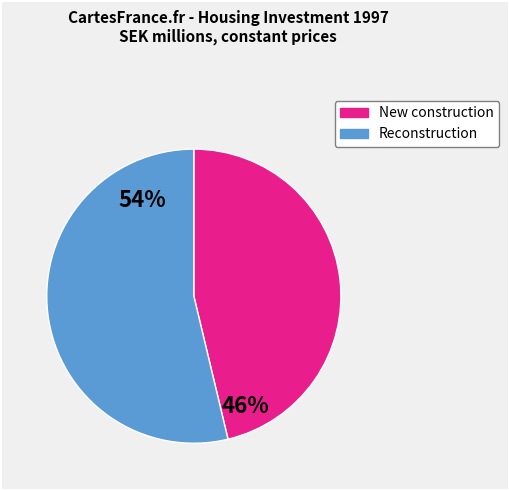

To the nearest percent, what is the average slice percentage?

50%